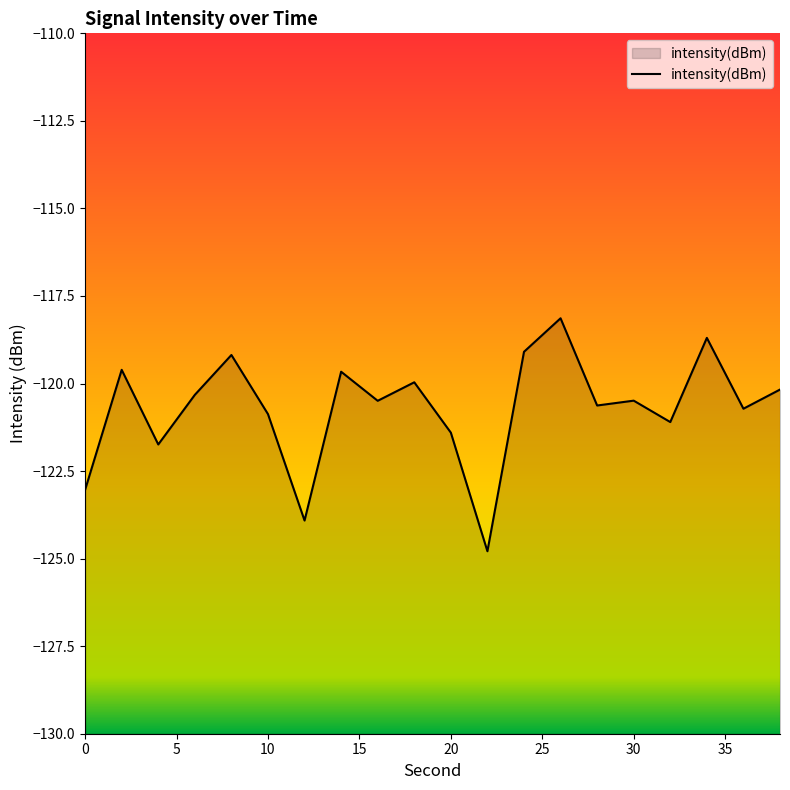

What is the smallest value displayed?

-124.8